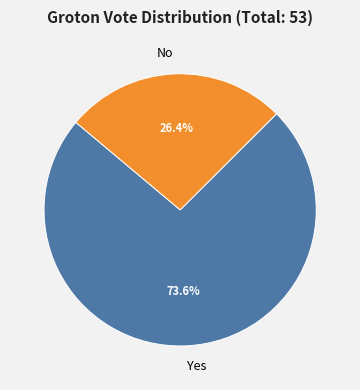

What is the majority slice?

Yes